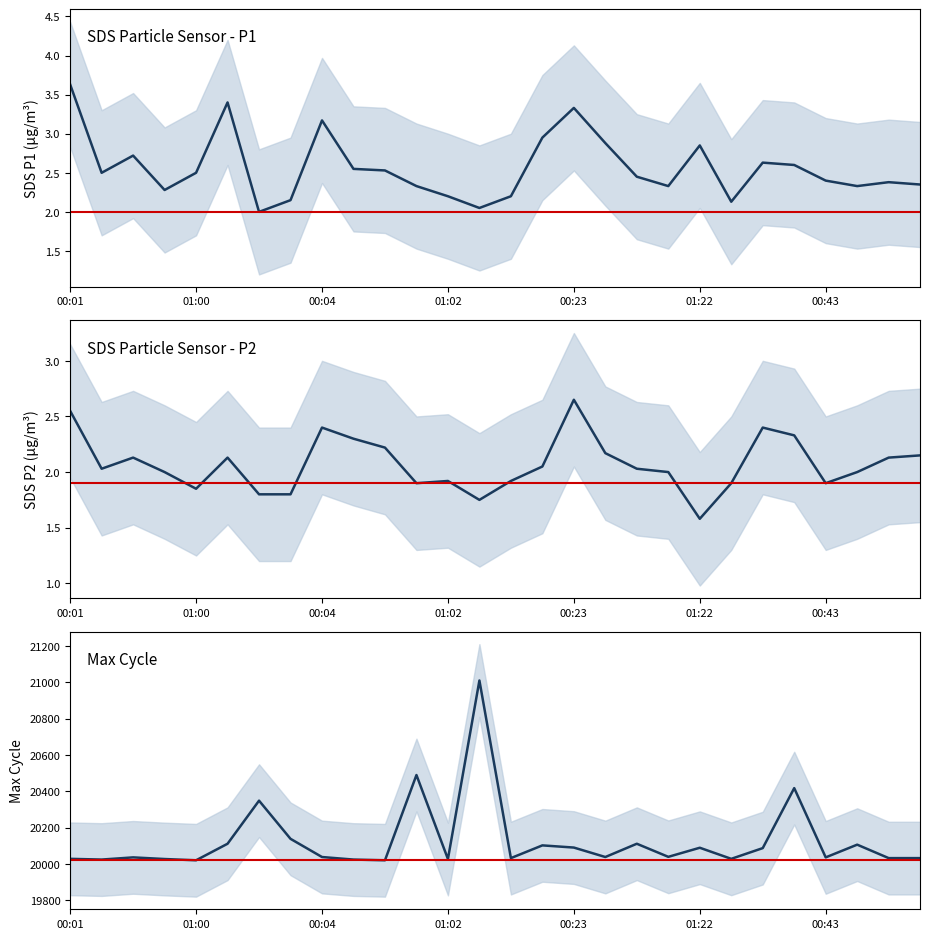

What is the sum of all Max_cycle_scaled values?

563606.0